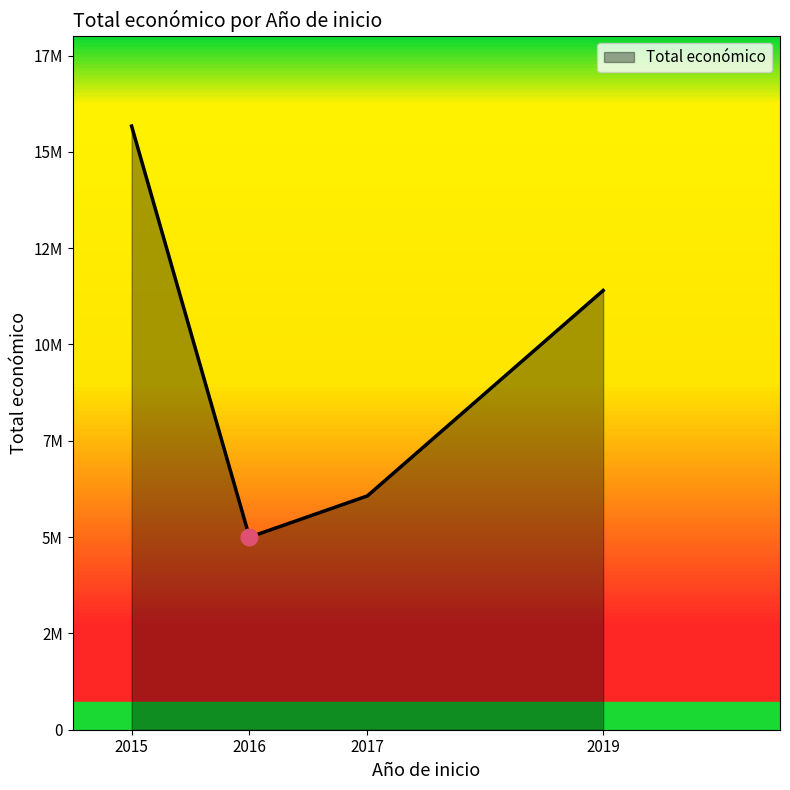

Does the chart display data point markers on the line(s)?

No